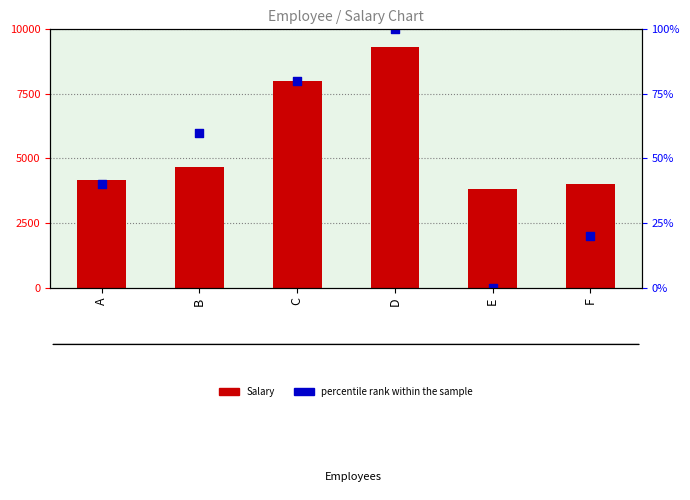

What is the total value across all series at E?

3833.3